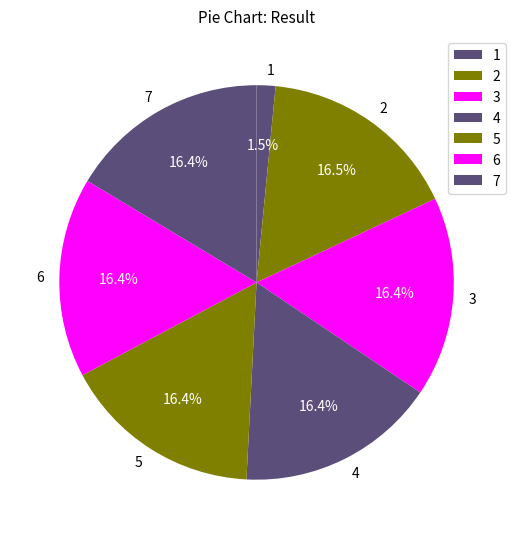

What is the total percentage of 7 and 4?

32.8%